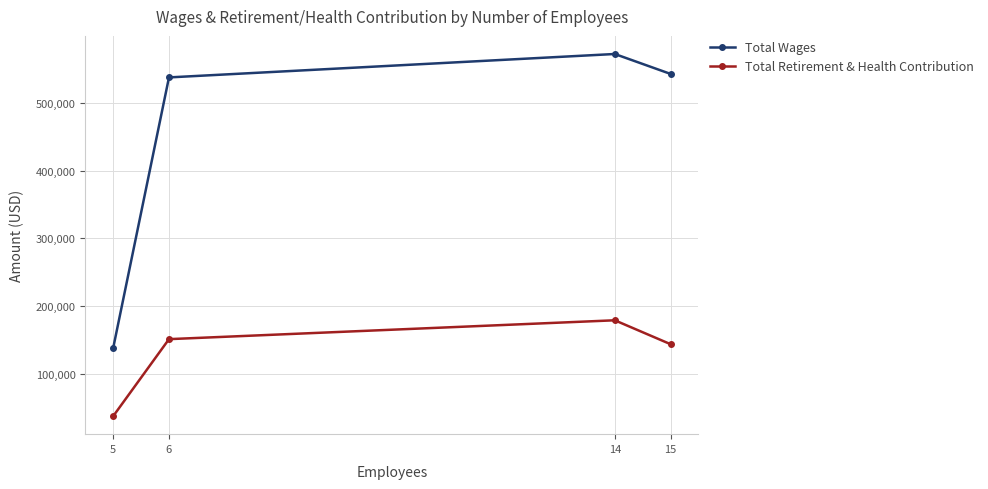

Where is the first local maximum for Total Wages?

14